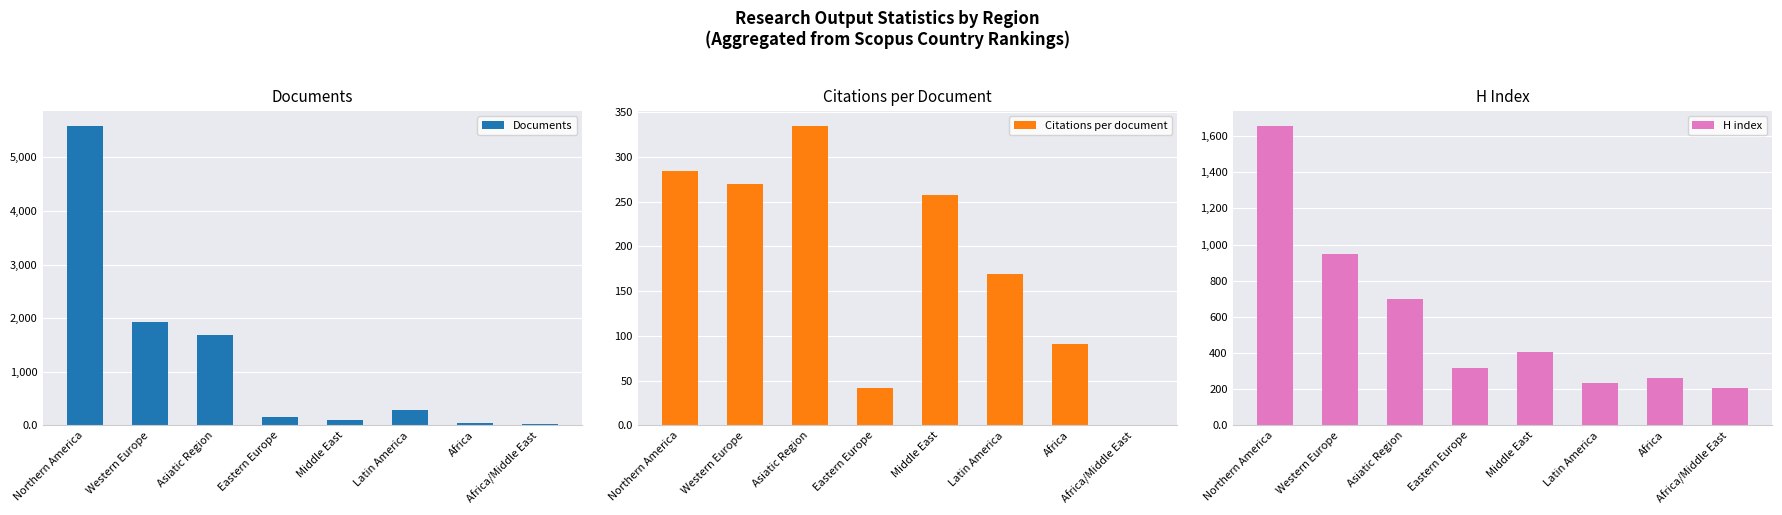

What is the difference between the Citations per document values at Africa/Middle East and Africa?

90.5